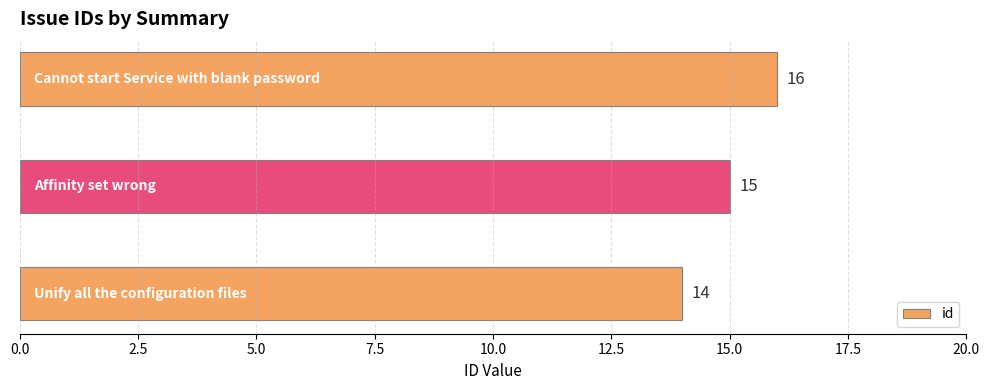

Reading bottom to top, what are all the values shown in this chart?

14	15	16